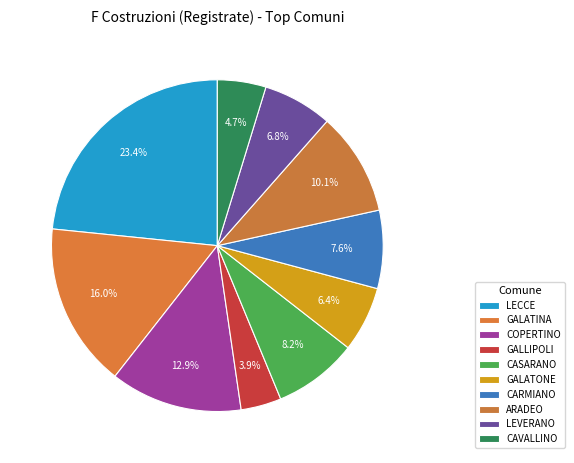

Rank the categories by value from highest to lowest.

LECCE, GALATINA, COPERTINO, ARADEO, CASARANO, CARMIANO, LEVERANO, GALATONE, CAVALLINO, GALLIPOLI